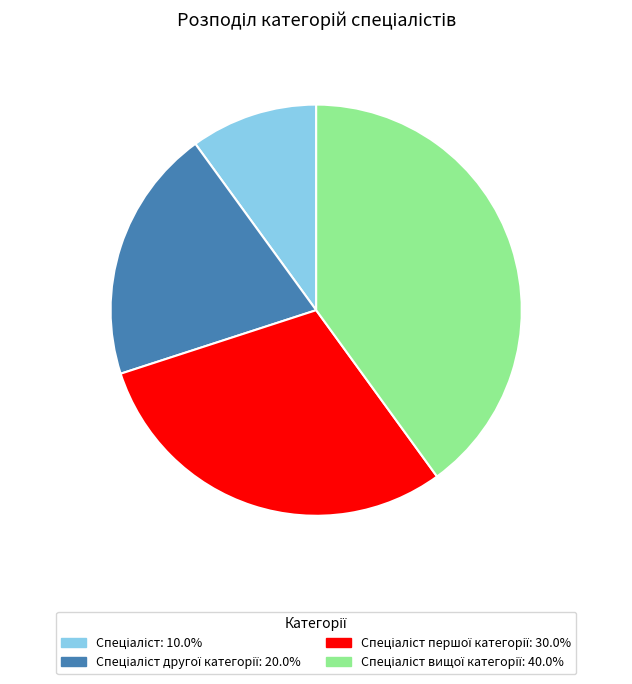

Is there a majority slice in this chart?

No